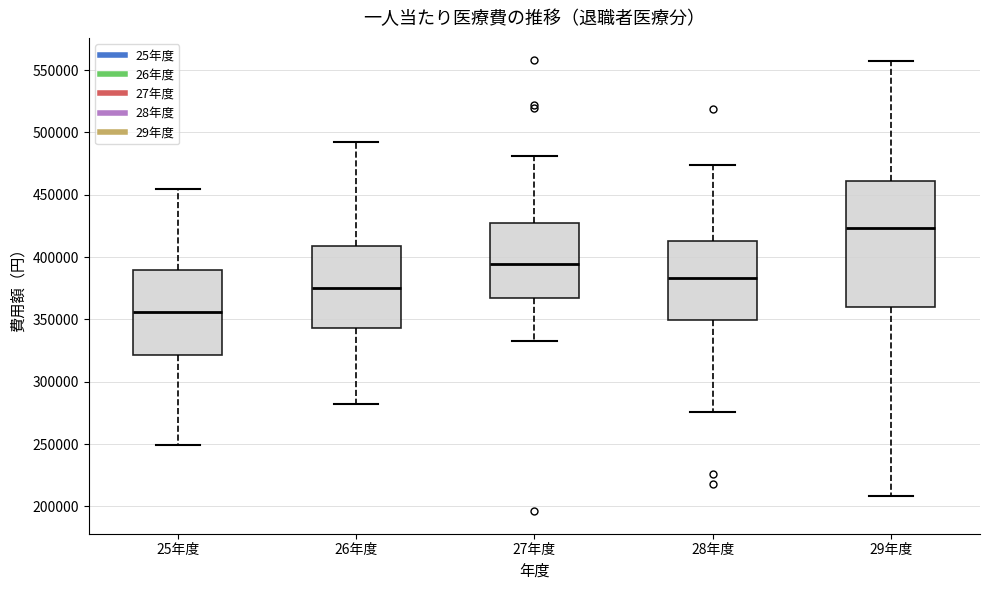

Which box is the tallest, from its lower edge to its upper edge?

29年度